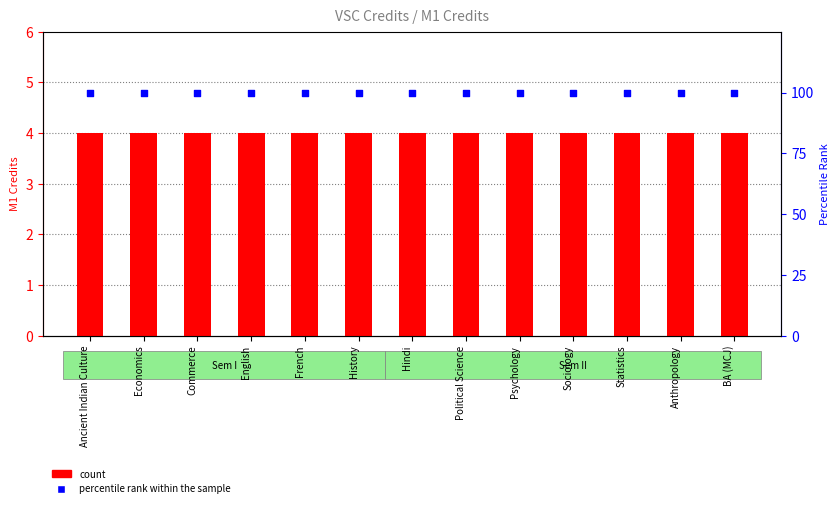

Which series has the largest total across all categories?

percentile rank within the sample